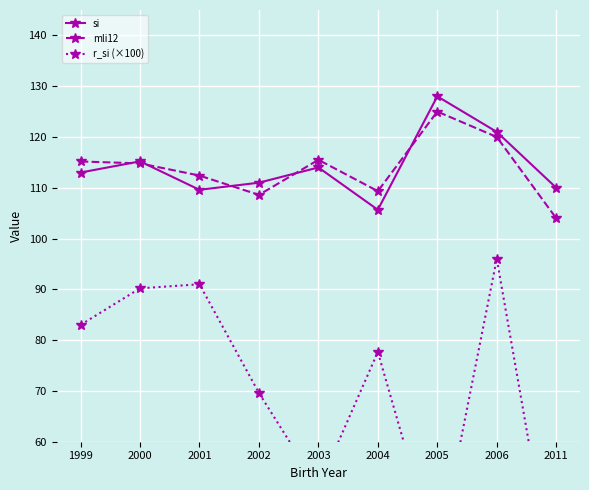

The r_si (×100) series shows 168.4 at 2006. True or false?

False